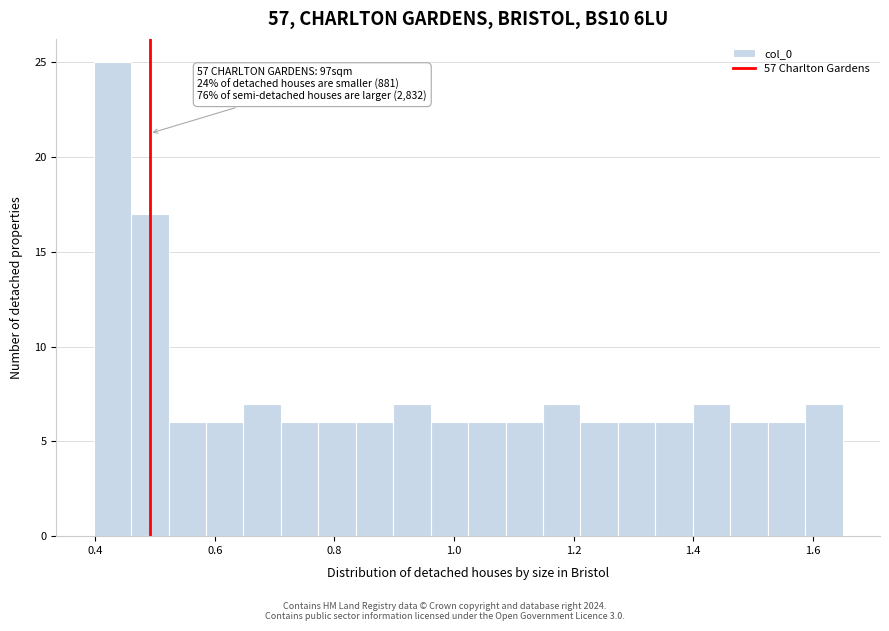

Around what value on the x-axis is the tallest bar? Give the approximate position of its centre, as read against the axis.

0.42